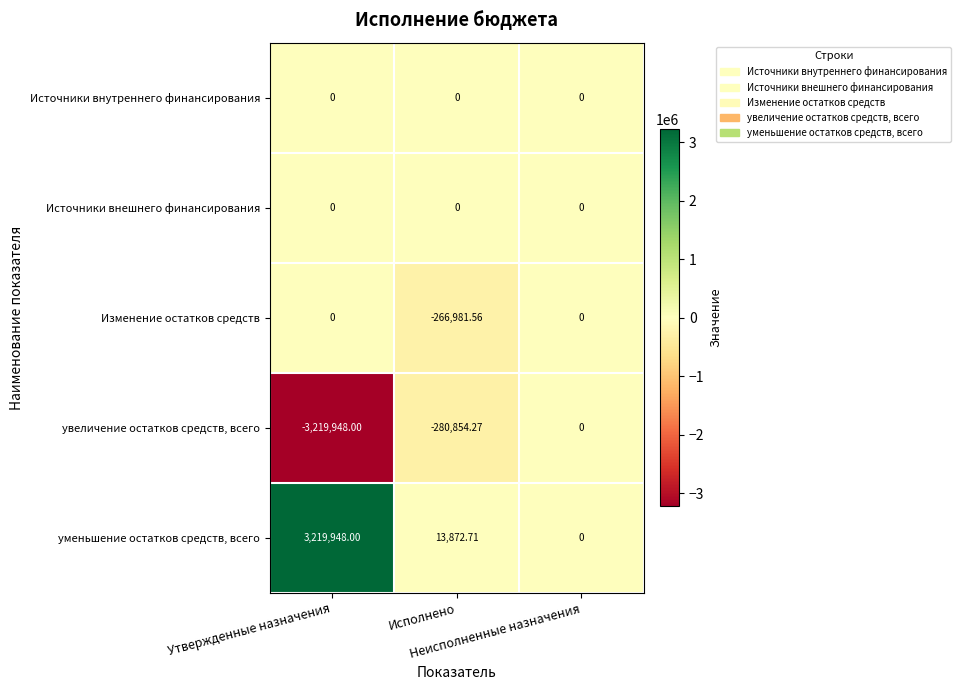

What is the greatest value displayed?

3219948.0